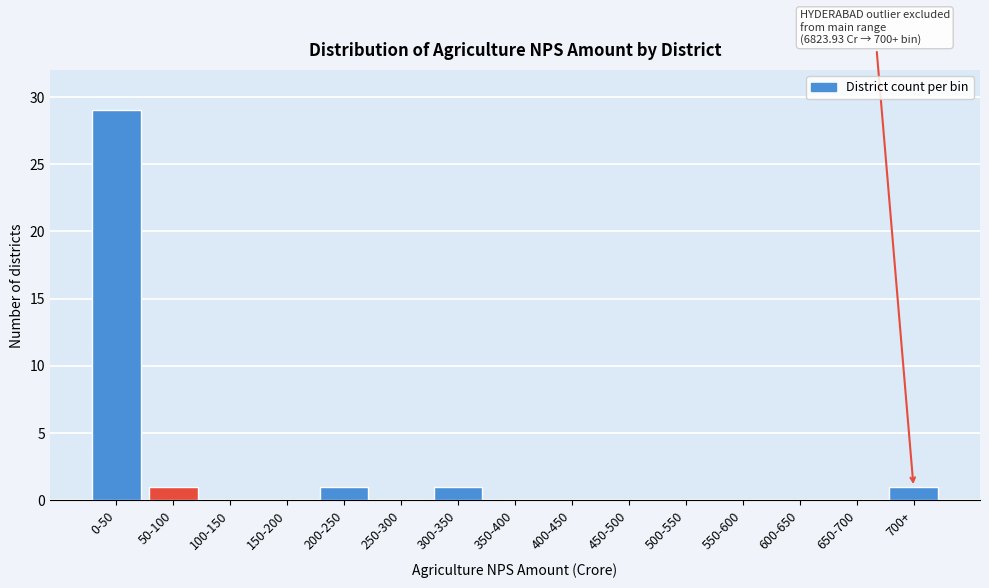

Reading left to right, transcribe all the data shown in this chart.

0-50=29	50-100=1	100-150=0	150-200=0	200-250=1	250-300=0	300-350=1	350-400=0	400-450=0	450-500=0	500-550=0	550-600=0	600-650=0	650-700=0	700+=1